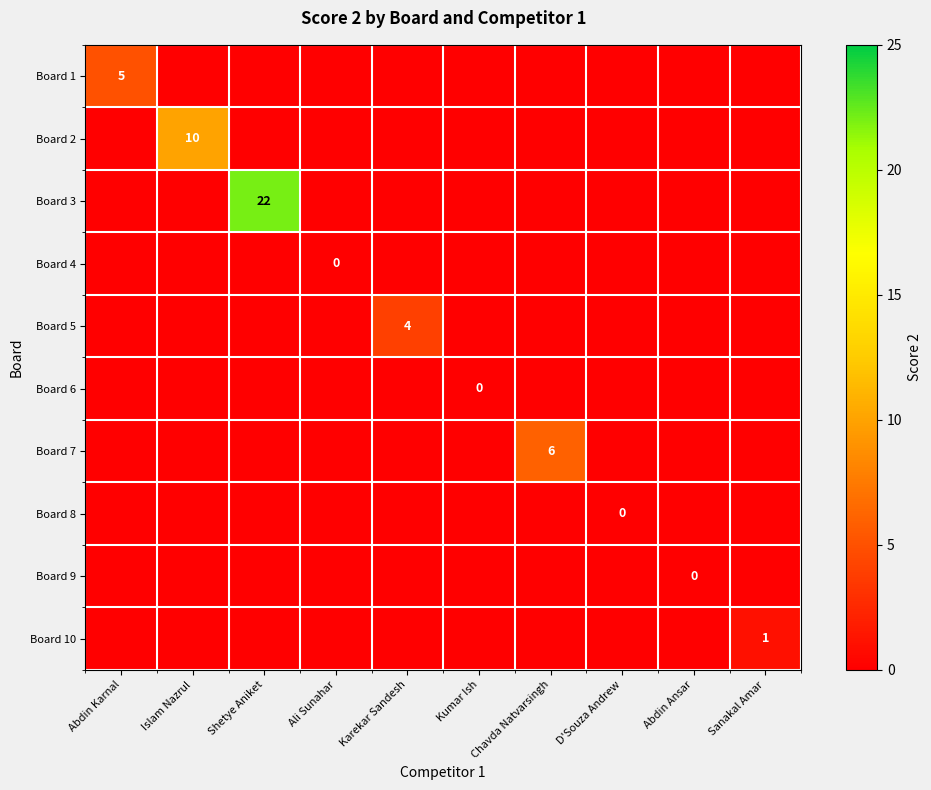

How many values in Board 2 are above zero?

1